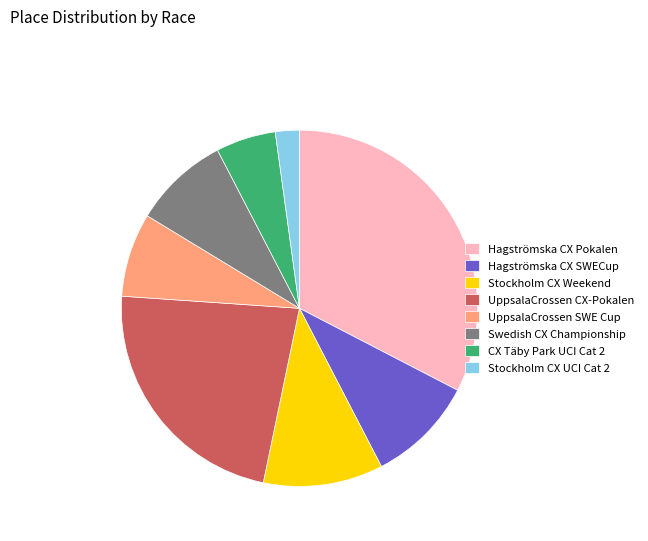

Is there a majority slice in this chart?

No